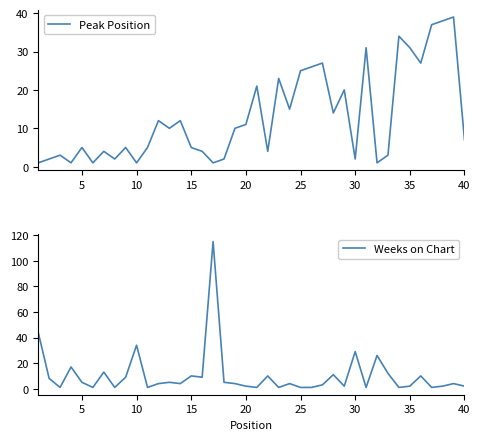

How many series are shown in this chart?

2